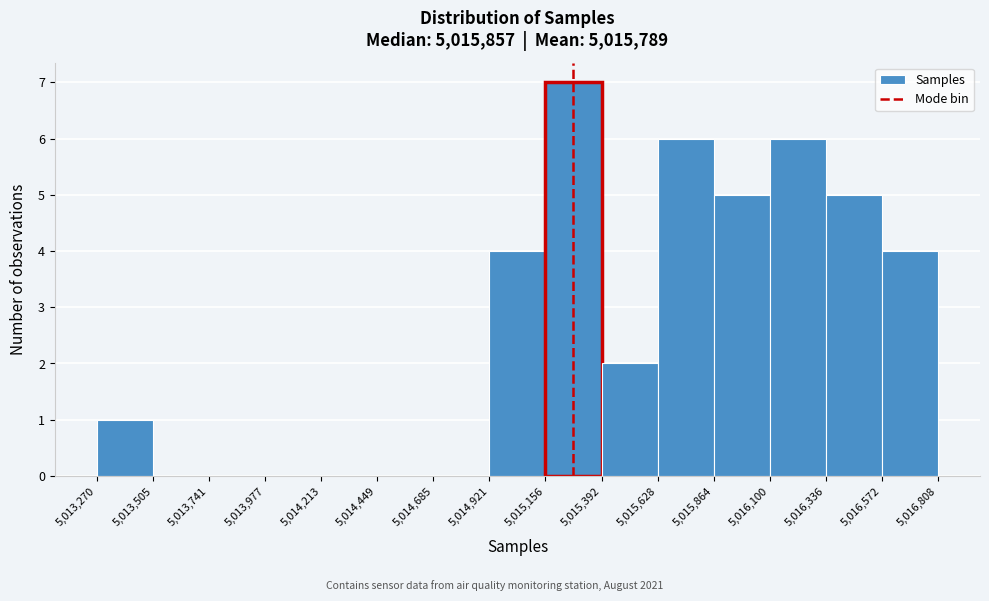

What is the height of the bar covering 5,016,336 to 5,016,572 on the x-axis? The values are not printed on the chart, so give them approximately, as read against the axis.

5